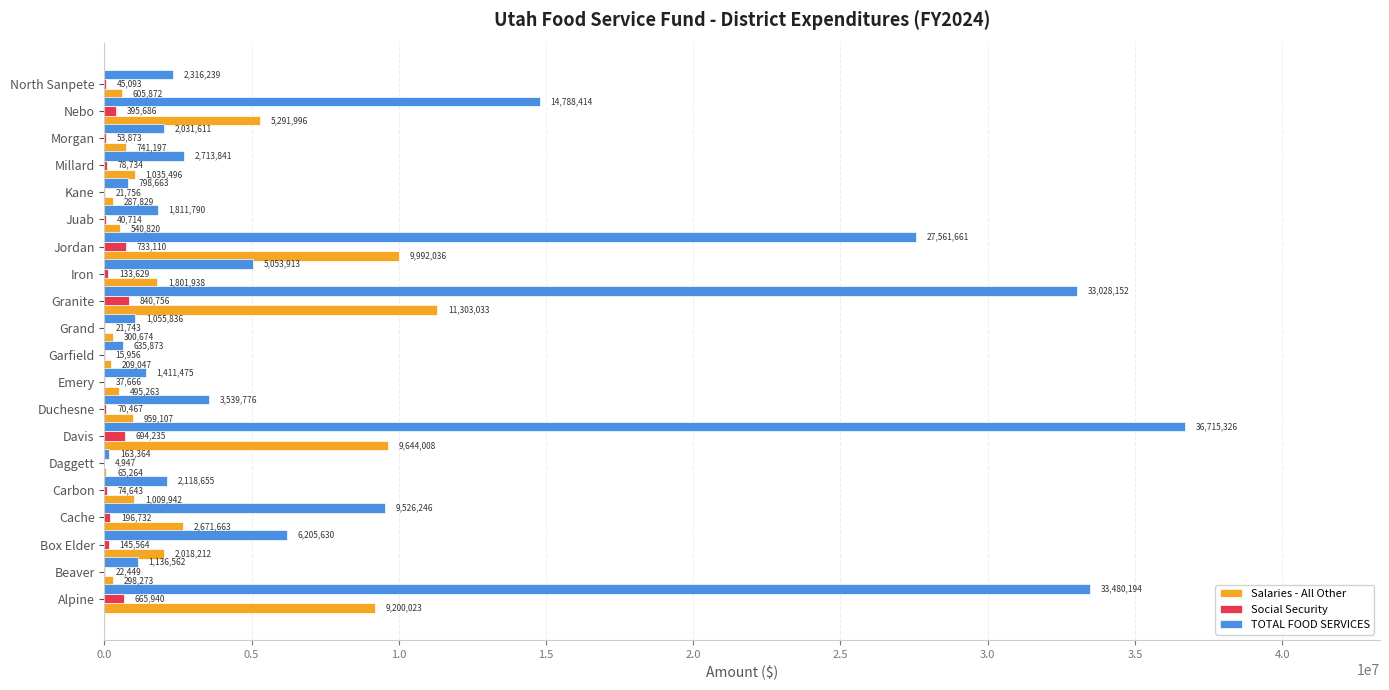

Read the Social Security value at Beaver, to the nearest 50.

22450